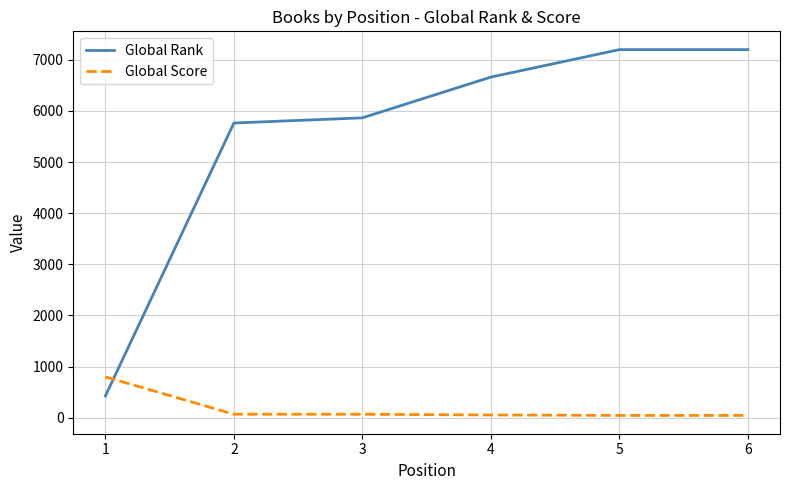

Which series changed the most between 1 and 4?

Global Rank